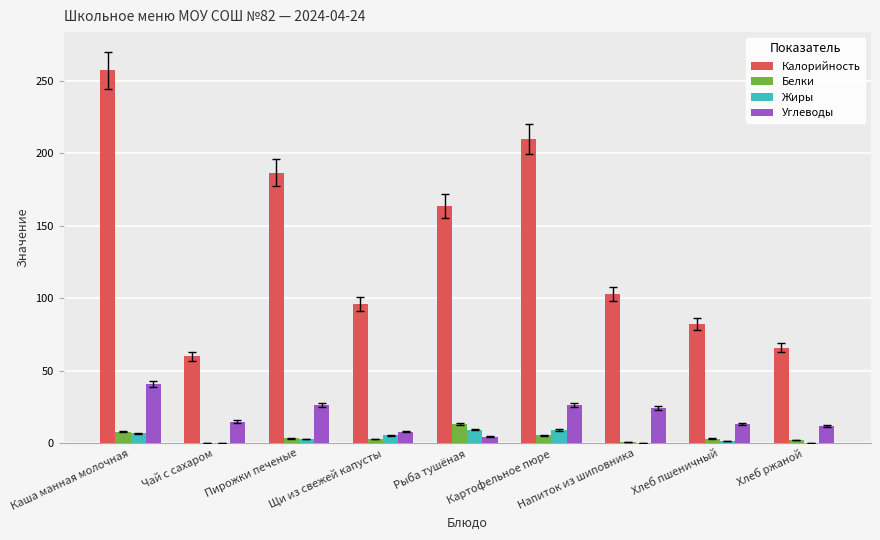

What is the maximum value shown in the chart?

257.3